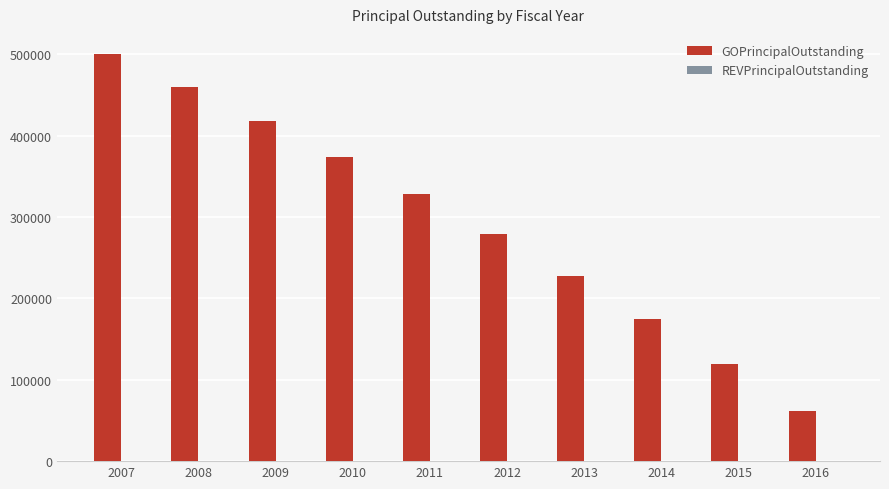

What is the value of the 2nd bar from the left?

460000